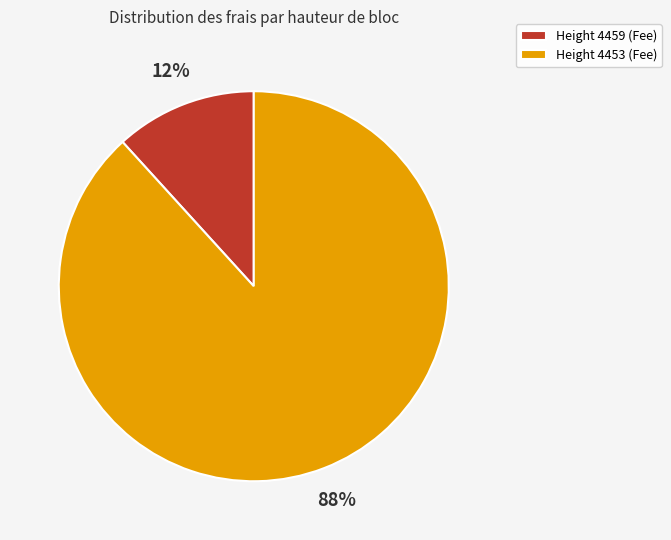

Is the sum of Height 4459 (Fee) and Height 4453 (Fee) greater than half?

Yes